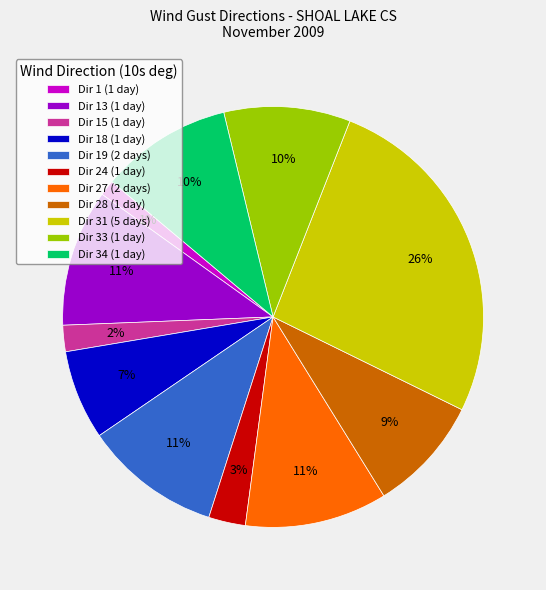

To the nearest percent, what percentage of the pie is Dir 31 (5 days)?

26%